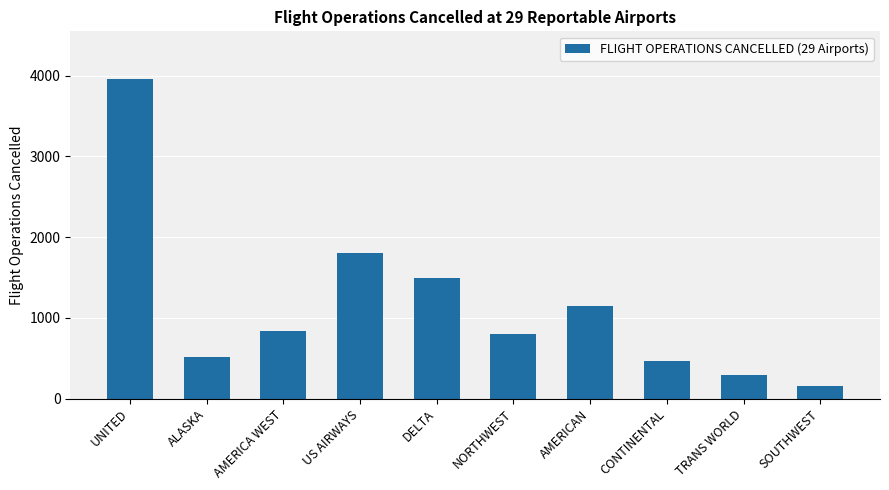

What is the difference between the maximum and minimum values?

3796